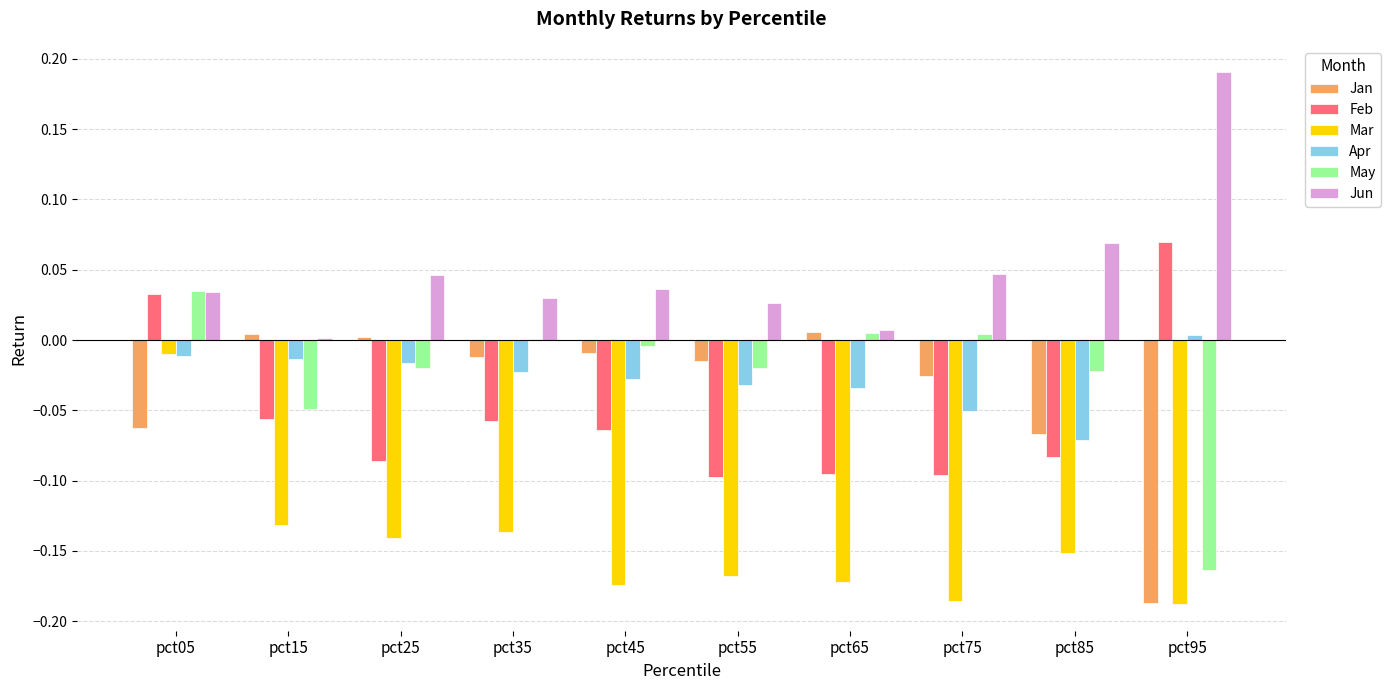

Between pct05 and pct95, which series saw the biggest shift?

May